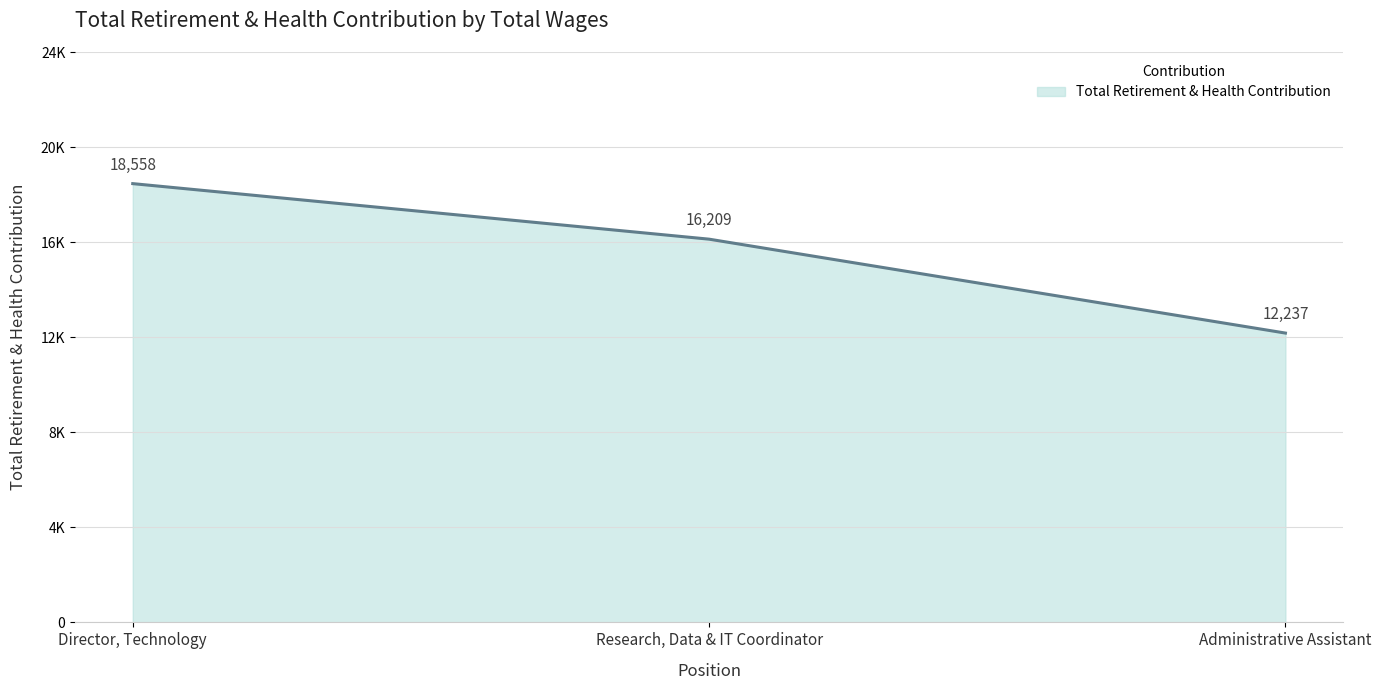

Is this an area chart (filled region under the line)?

Yes